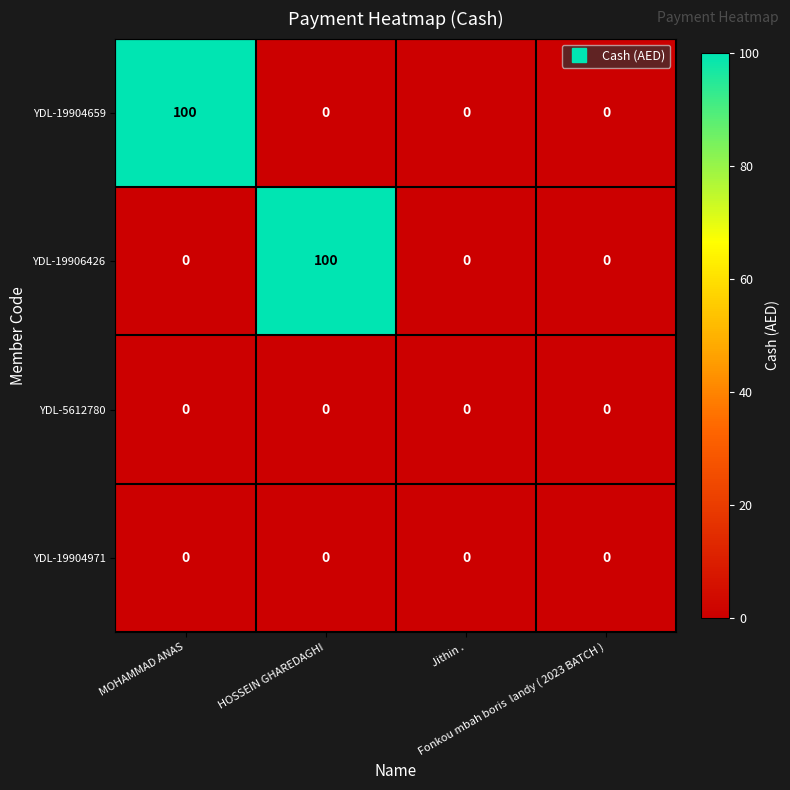

How many YDL-19906426 values are between 0 and 100?

4